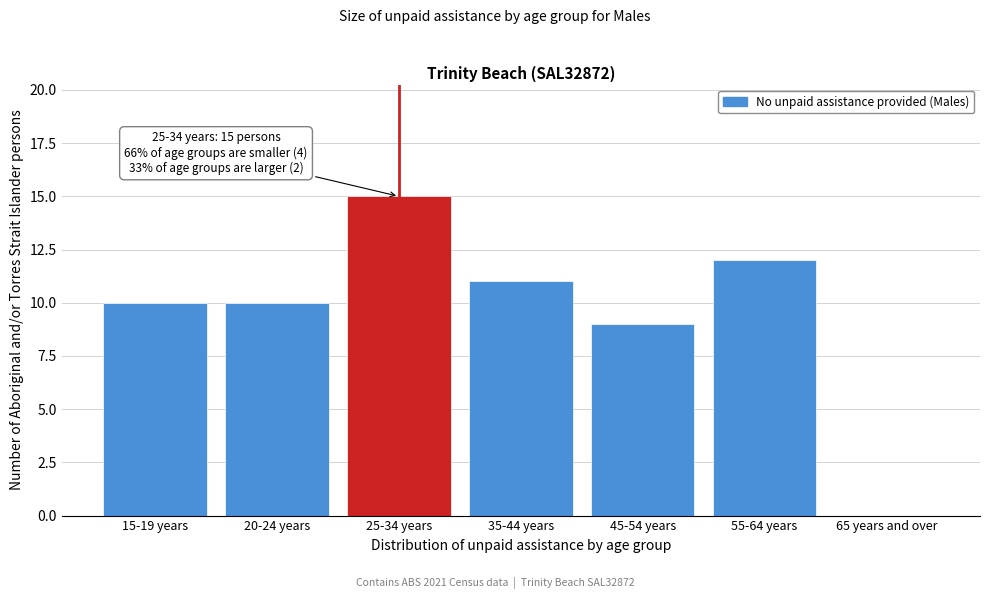

Reading left to right, transcribe all the data shown in this chart.

15-19 years=10	20-24 years=10	25-34 years=15	35-44 years=11	45-54 years=9	55-64 years=12	65 years and over=0